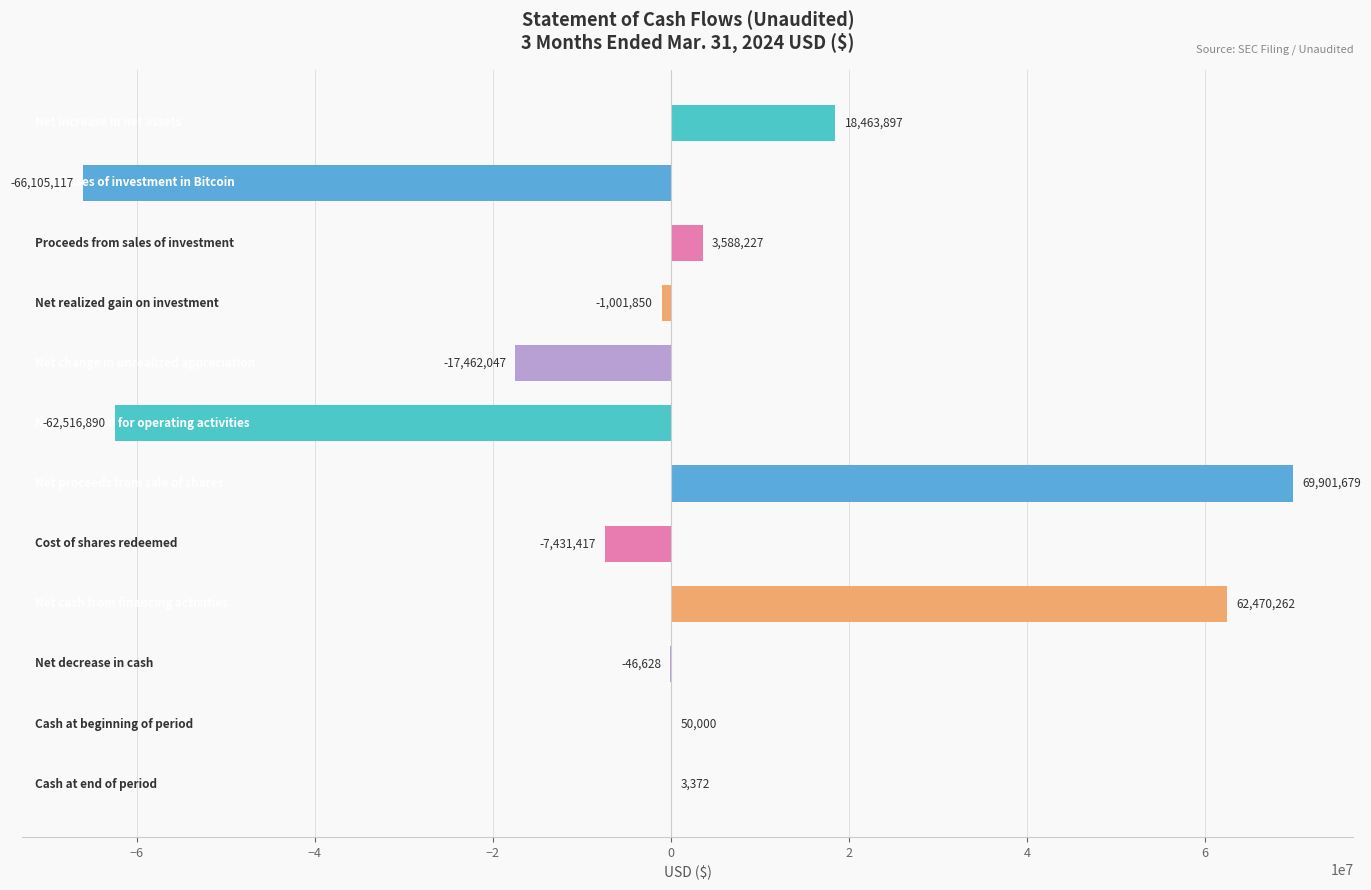

What is the maximum value shown in the chart?

69901679